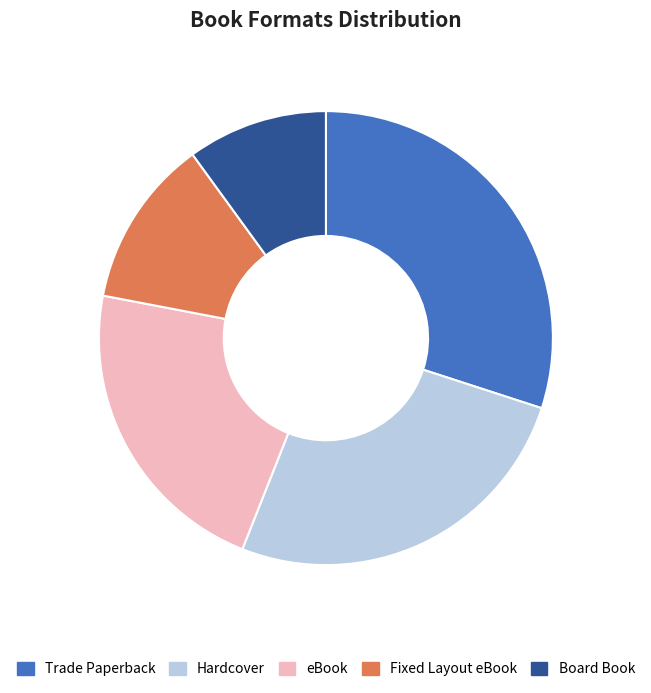

What is the ratio of the value at Trade Paperback to the value at Fixed Layout eBook?

2.5